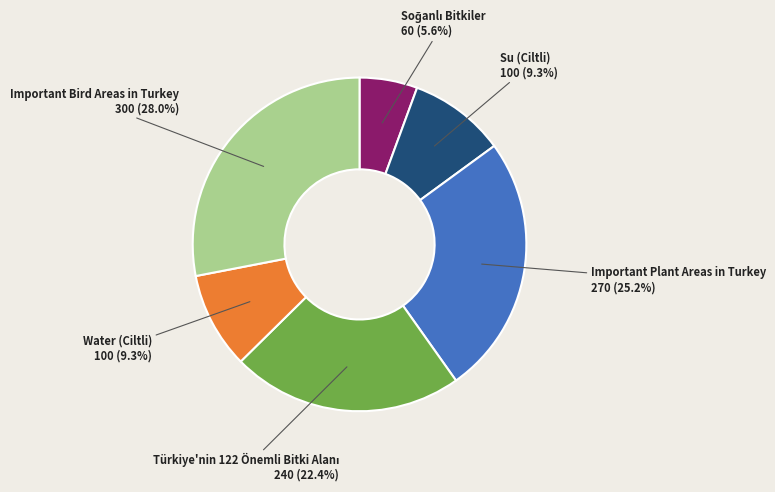

Which category has the biggest portion of the pie?

Important Bird Areas in Turkey